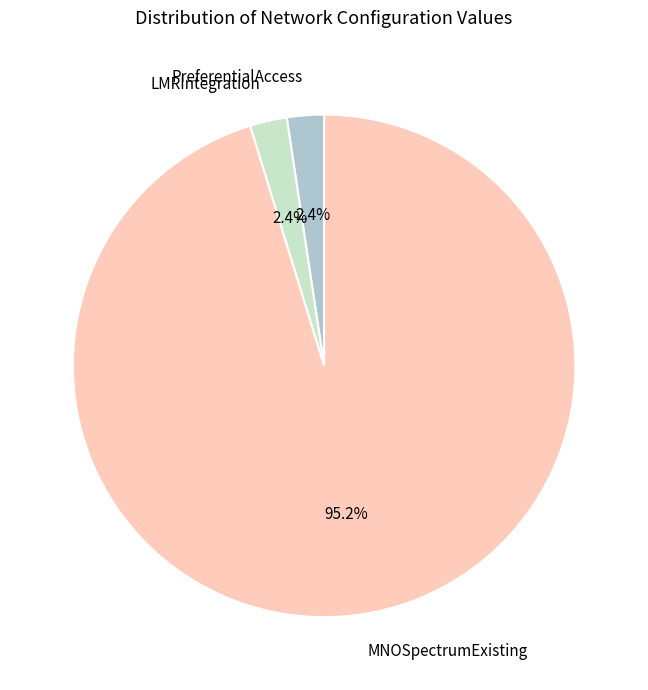

Which has a higher value, LMRIntegration or MNOSpectrumExisting?

MNOSpectrumExisting